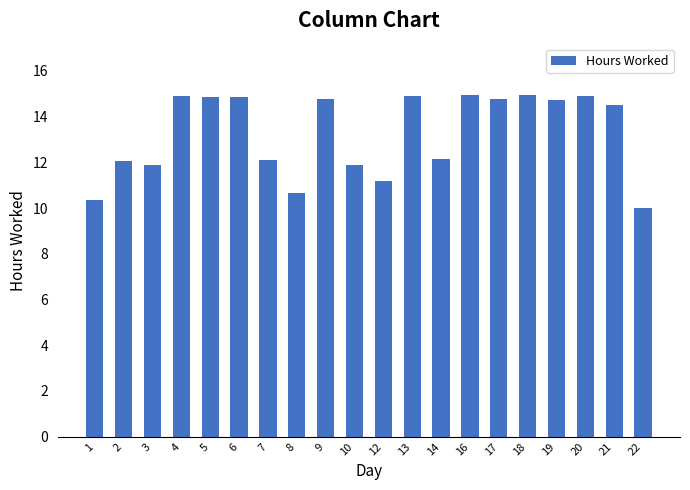

Which label corresponds to the smallest value in the chart?

22